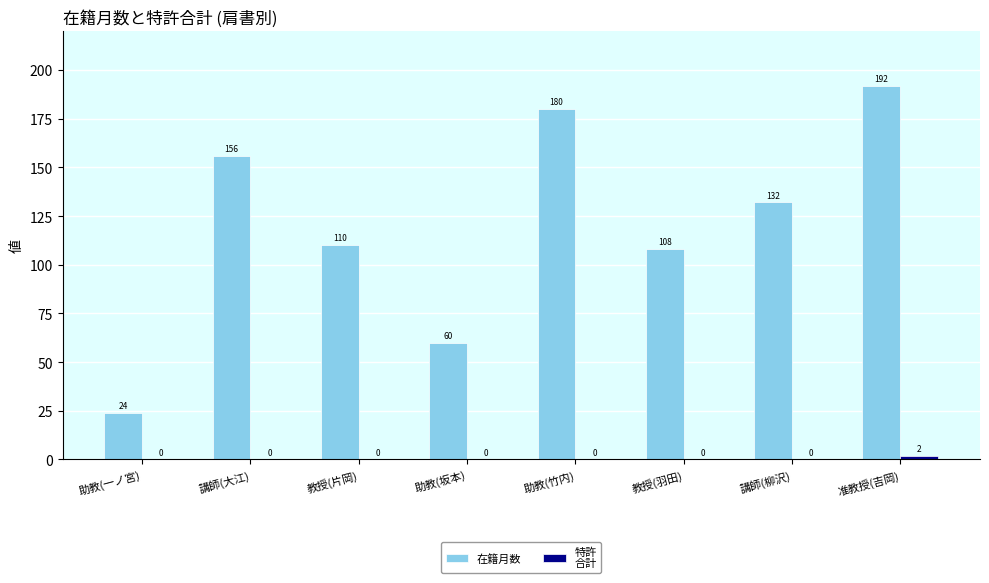

What is the total value across all series at 講師(大江)?

156